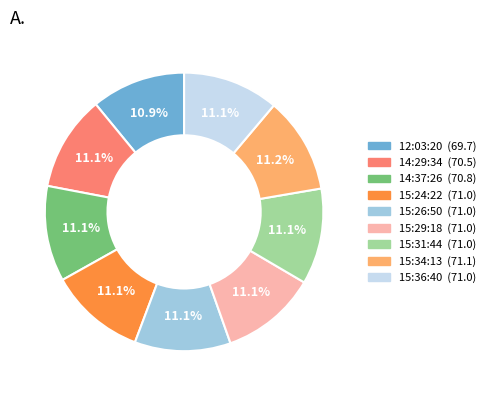

To the nearest percent, what is the average slice percentage?

11%